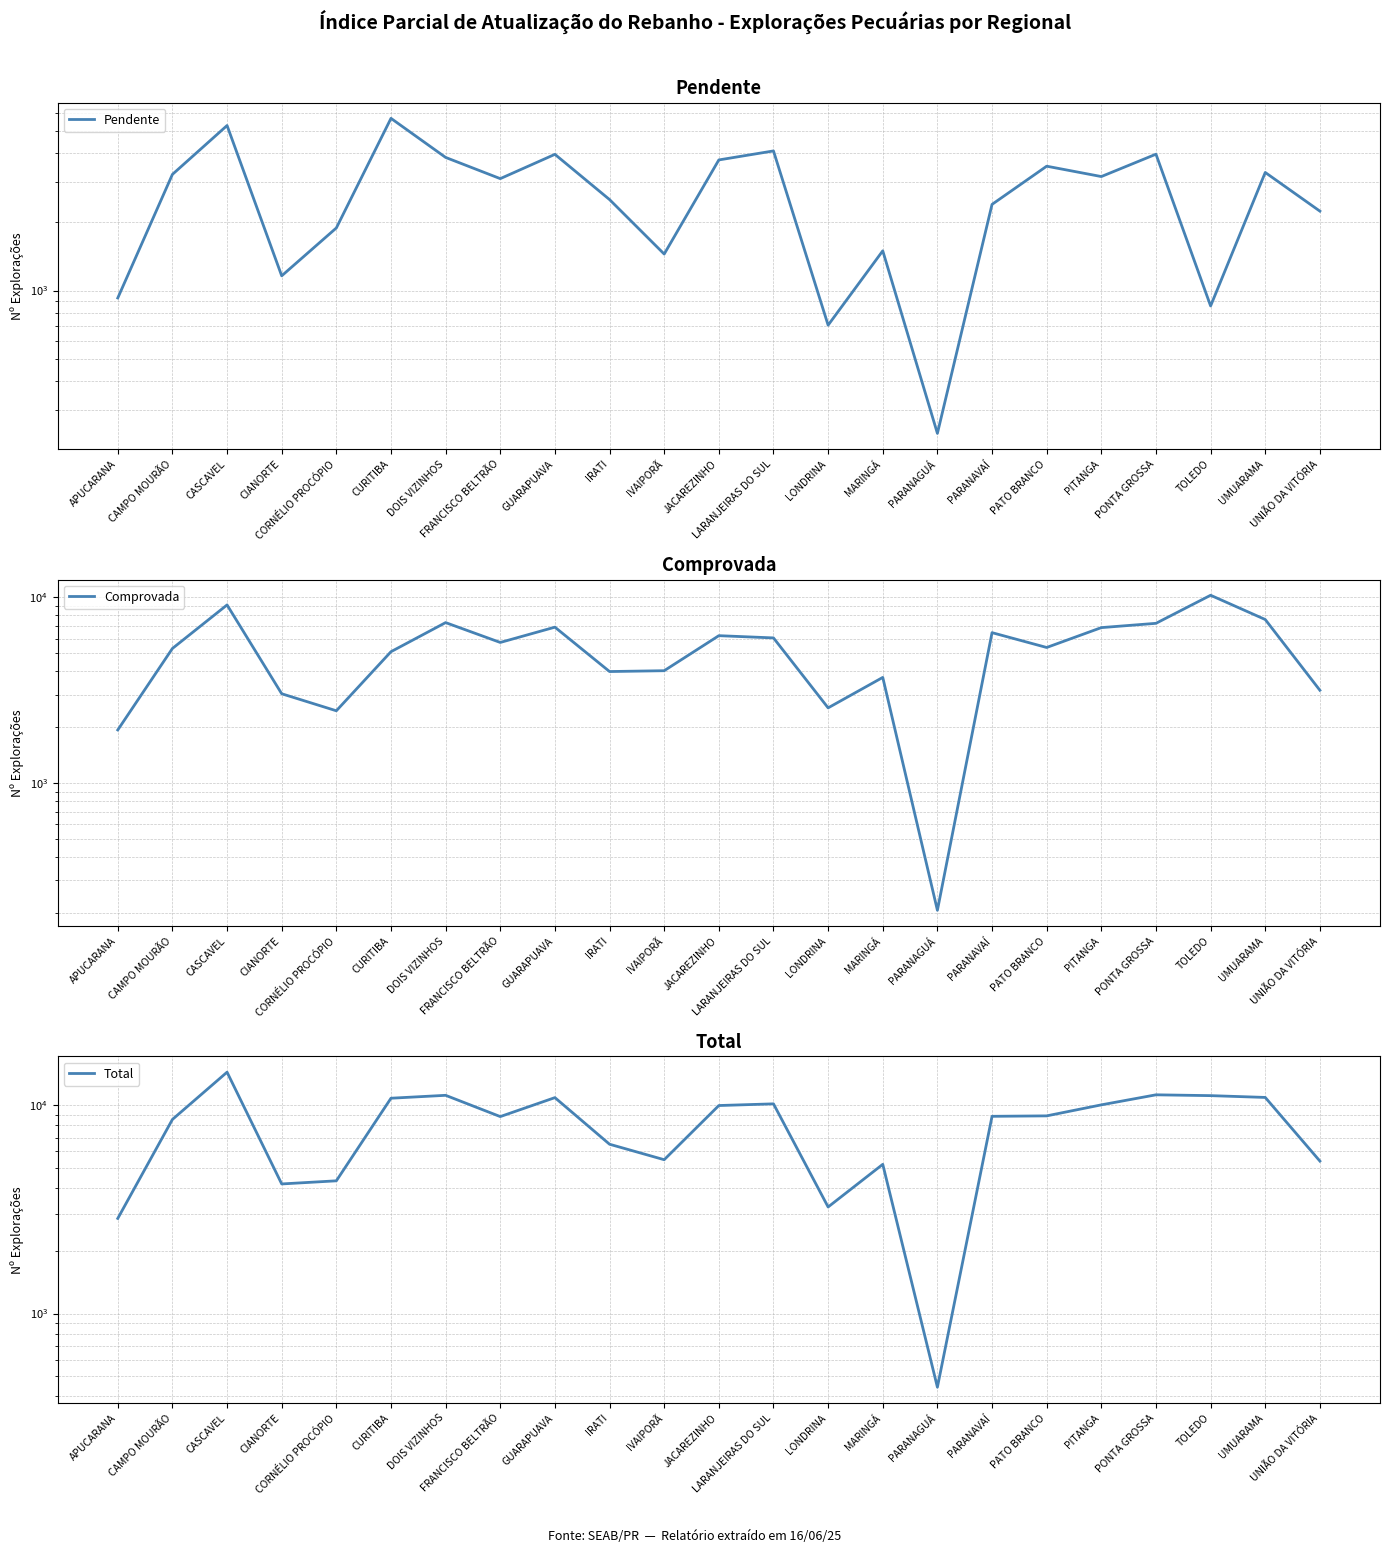

Where is Pendente nearest to the value 2971?

FRANCISCO BELTRÃO